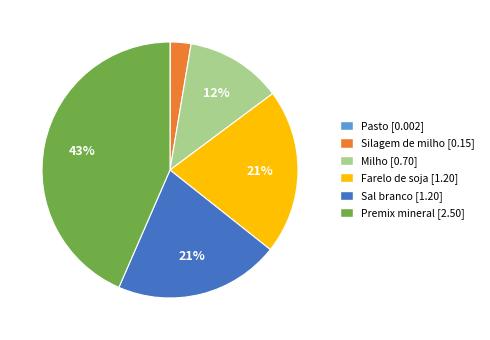

To the nearest percent, what portion does Silagem de milho represent?

3%